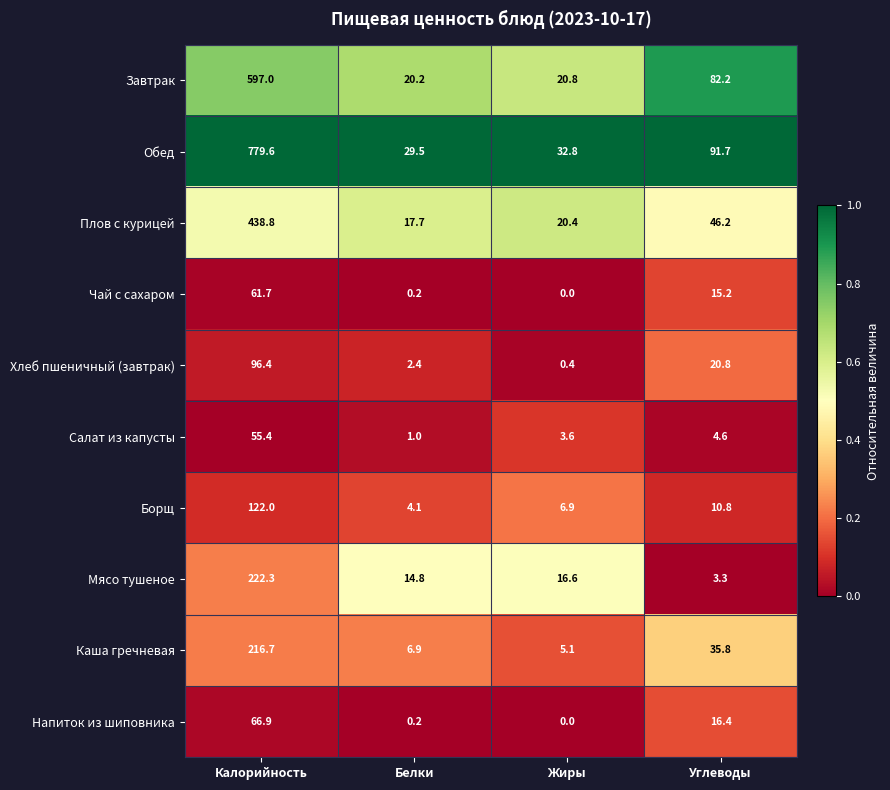

Which label corresponds to the largest value in the chart?

Калорийность